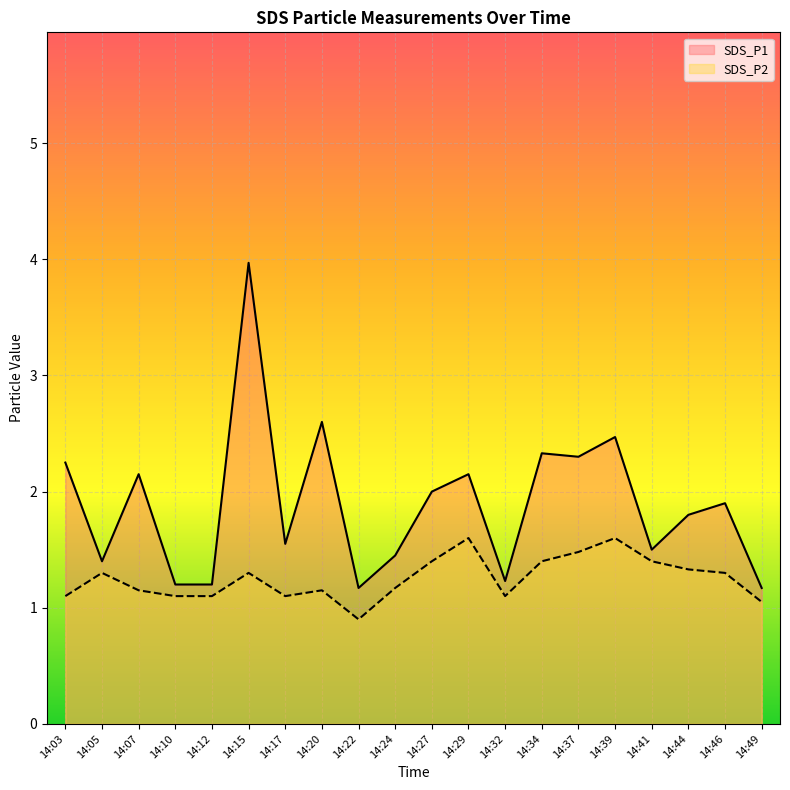

List the series in order of their peak value, lowest first.

SDS_P2, SDS_P1